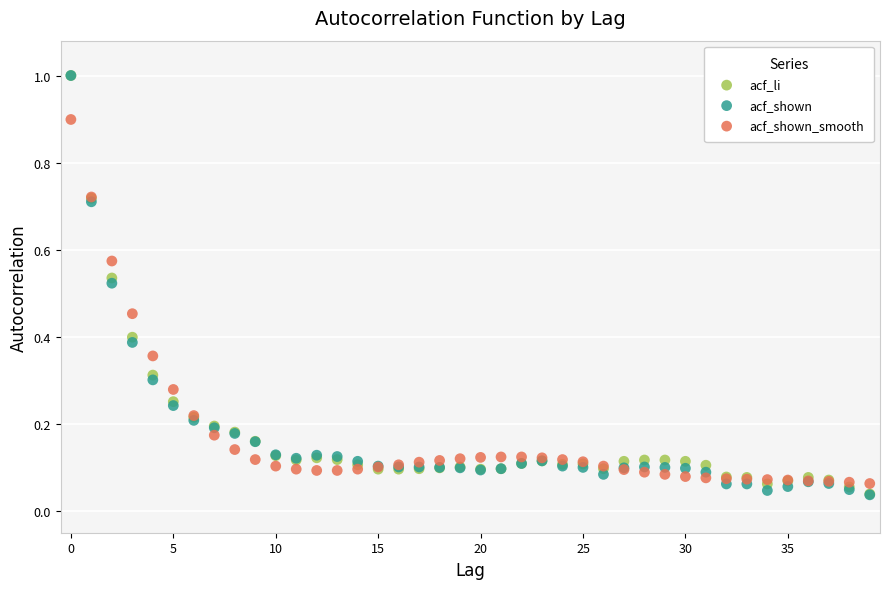

What are all the series names shown in the legend?

acf_li, acf_shown, acf_shown_smooth